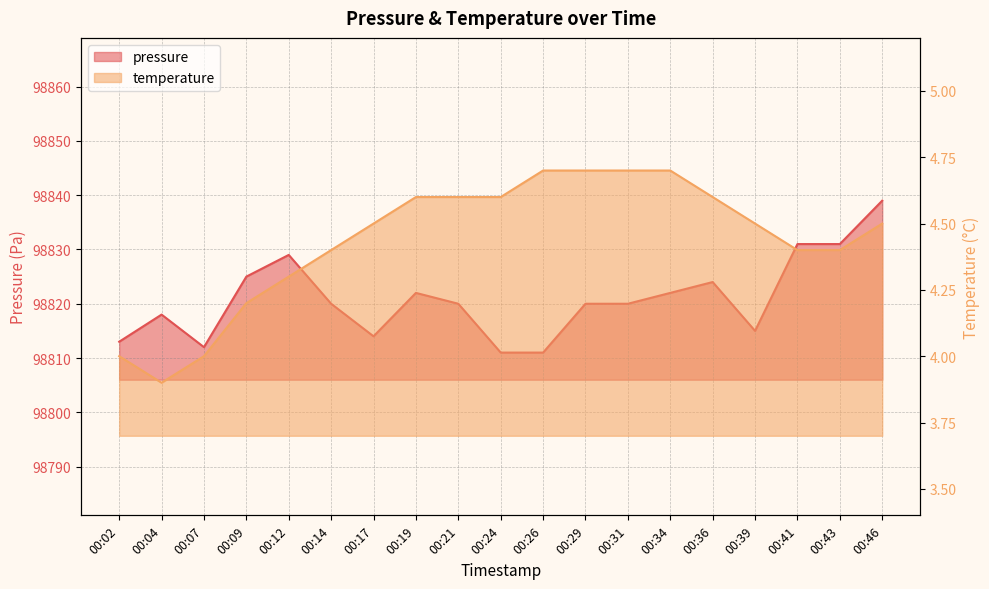

How many lines are shown in the chart?

2